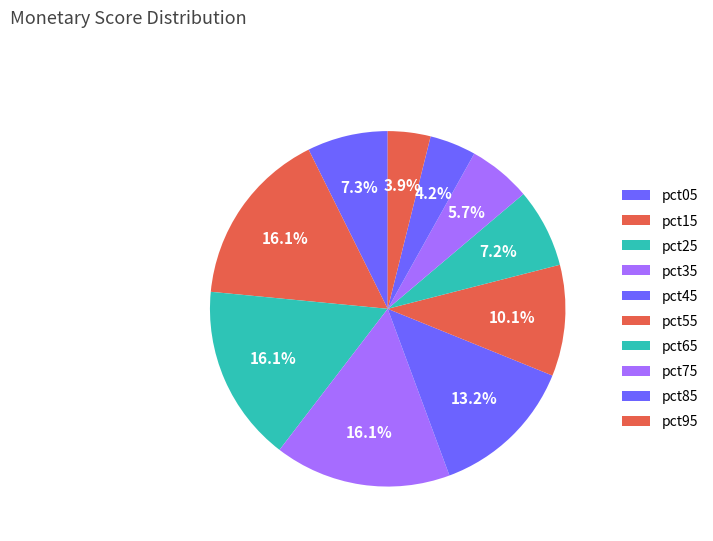

Rank the categories by value from highest to lowest.

pct15, pct25, pct35, pct45, pct55, pct05, pct65, pct75, pct85, pct95